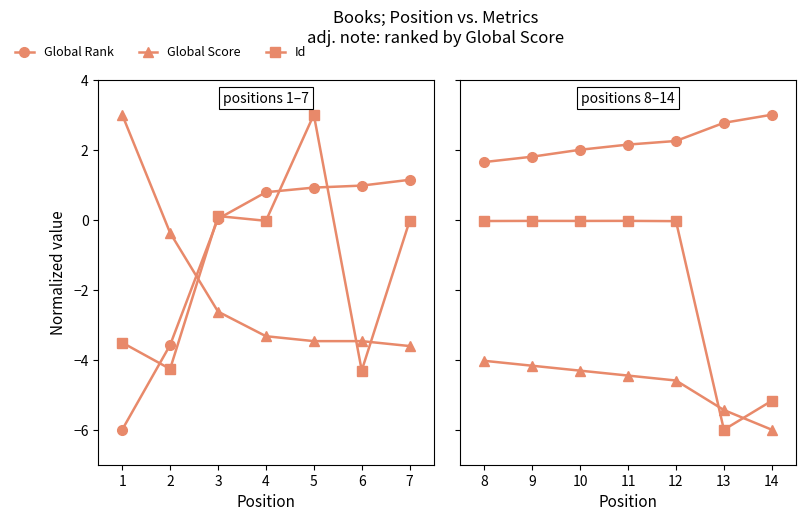

What are all the series names shown in the legend?

Global Rank, Global Score, Id